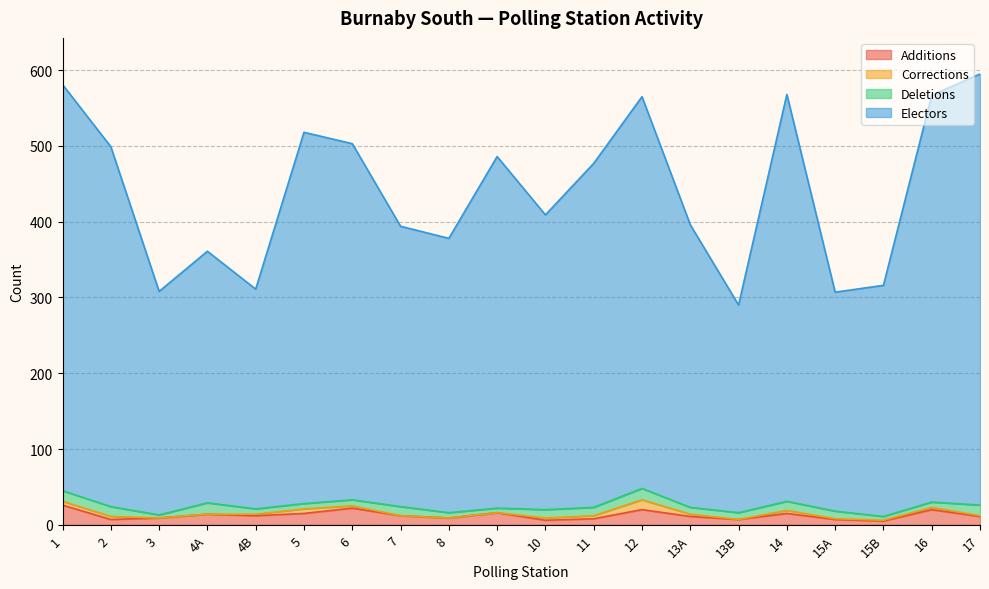

The Electors series shows 567 at 16. True or false?

True